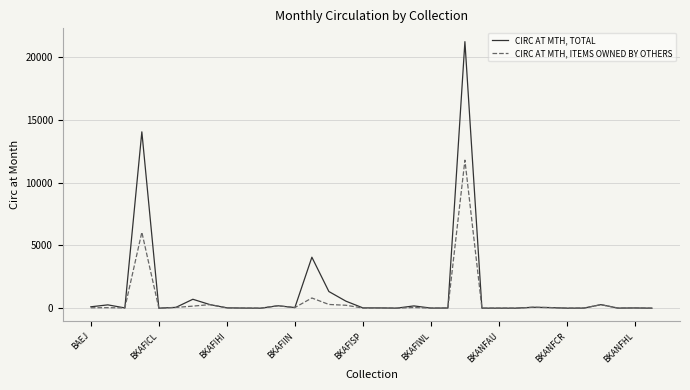

List the series in order of their peak value, highest first.

CIRC AT MTH, TOTAL, CIRC AT MTH, ITEMS OWNED BY OTHERS